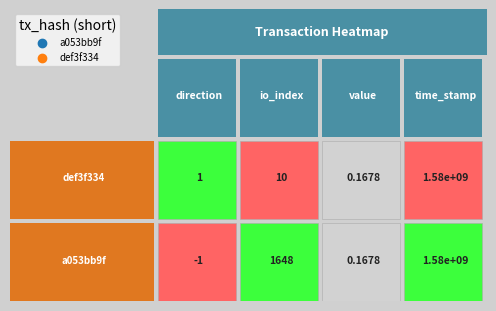

Reading left to right, extract all data points from this chart.

a053bb9f: direction=-1.0	io_index=1648.0	value=0.2	time_stamp=1583620941.0
def3f334: direction=1.0	io_index=10.0	value=0.2	time_stamp=1582068609.0